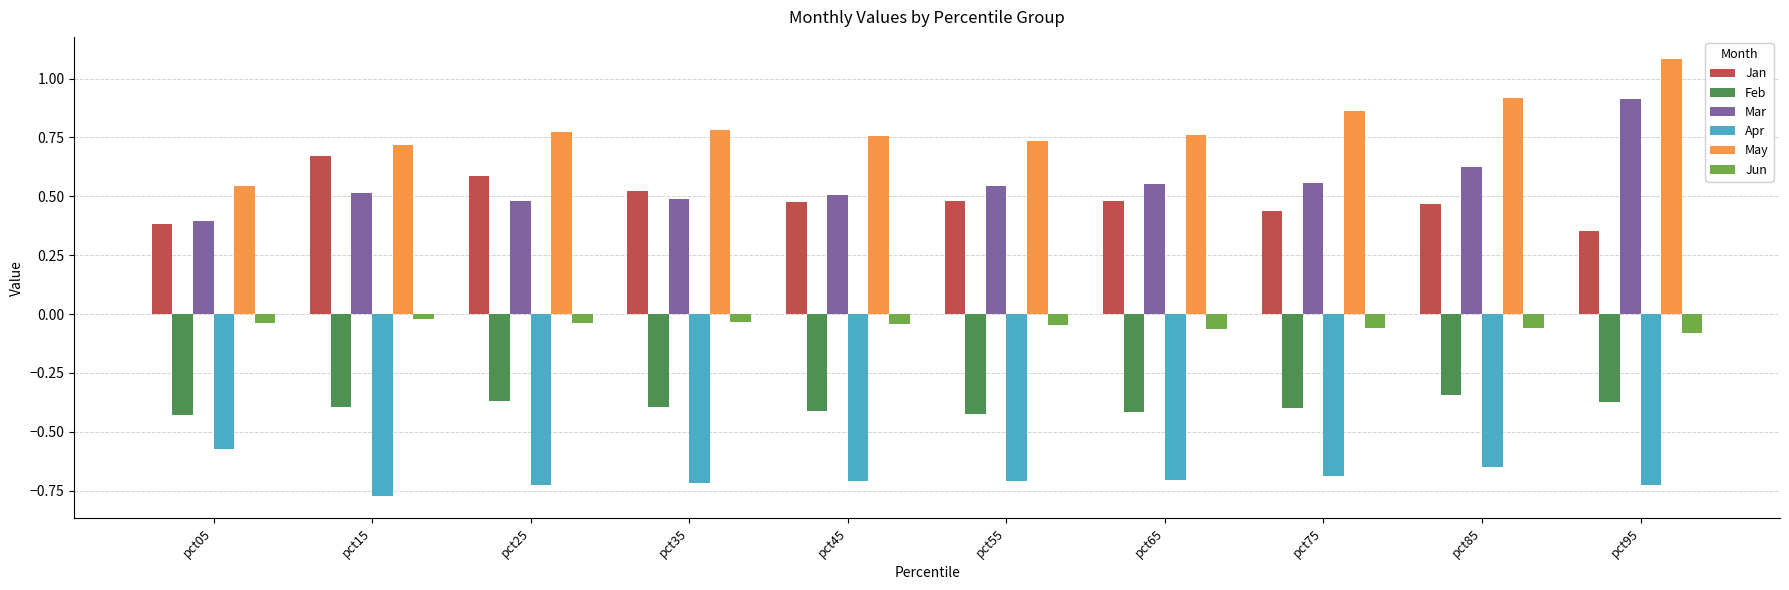

Where is Feb nearest to the value 0?

pct85